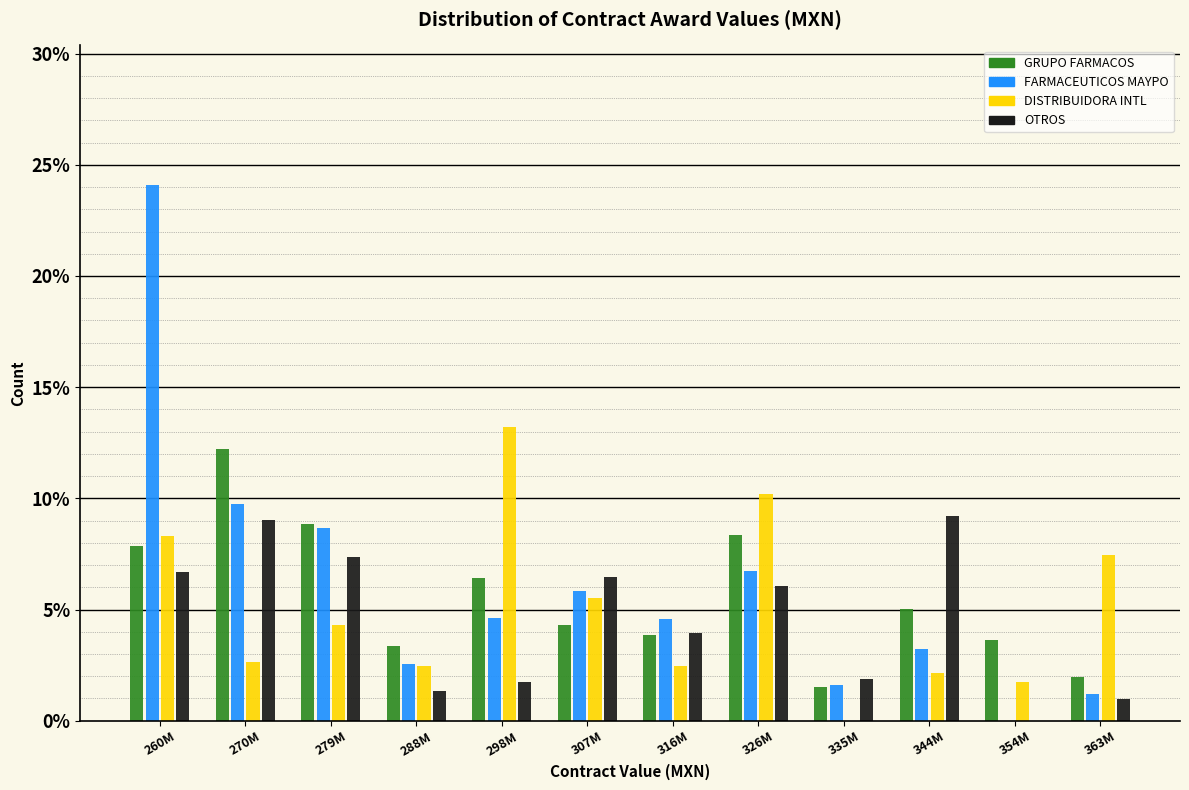

Is the value of DISTRIBUIDORA INTL at 326M greater than the value of OTROS at 279M?

Yes